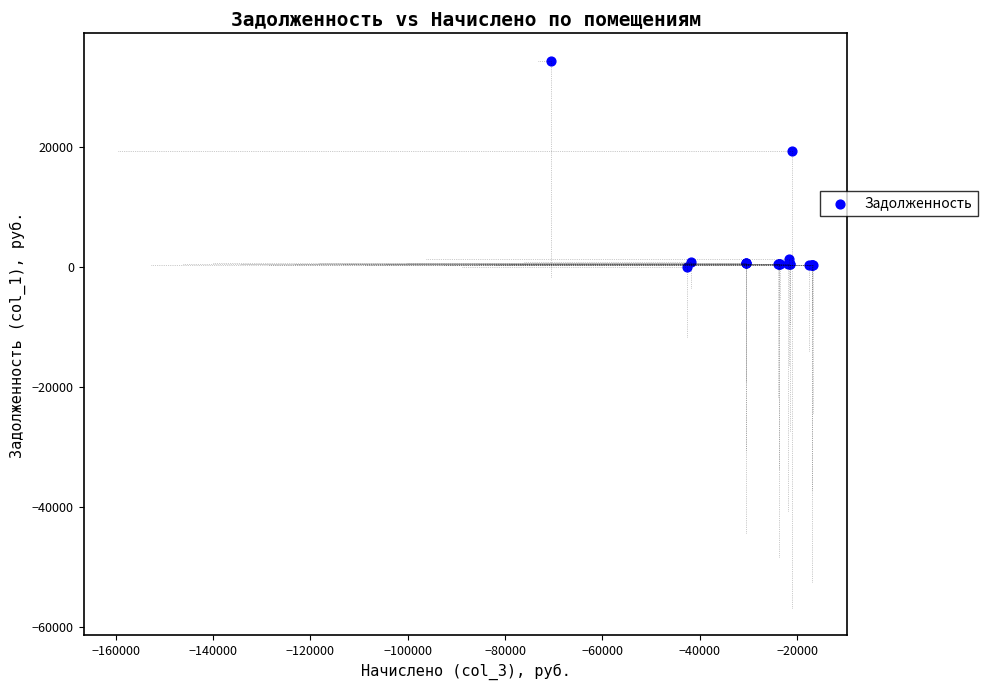

What Y value in the scatter plot is closest to 17178?

19323.9